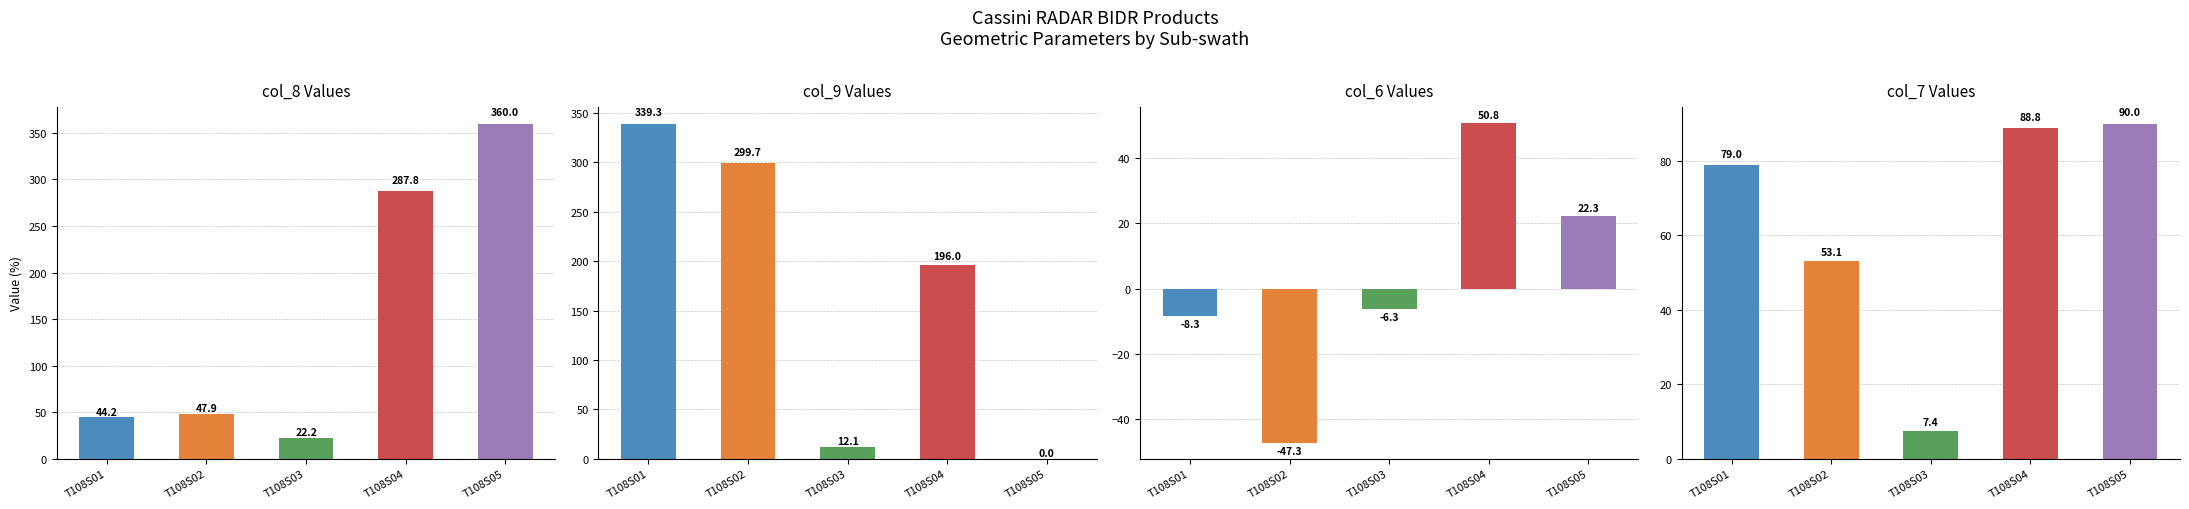

List the series in order of their peak value, highest first.

col_8 Values, col_9 Values, col_7 Values, col_6 Values